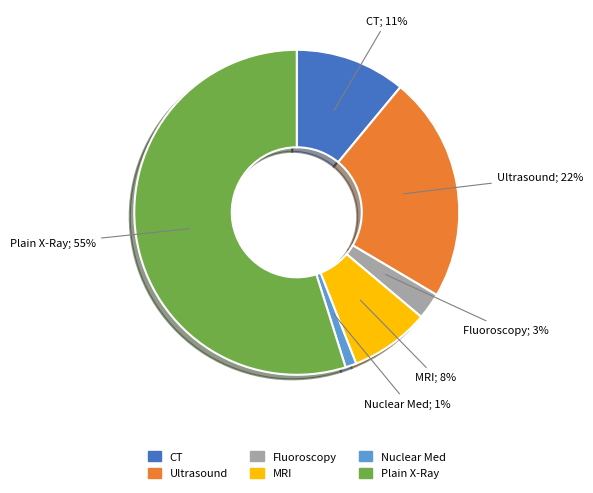

Which category has the smallest portion of the pie?

Nuclear Med